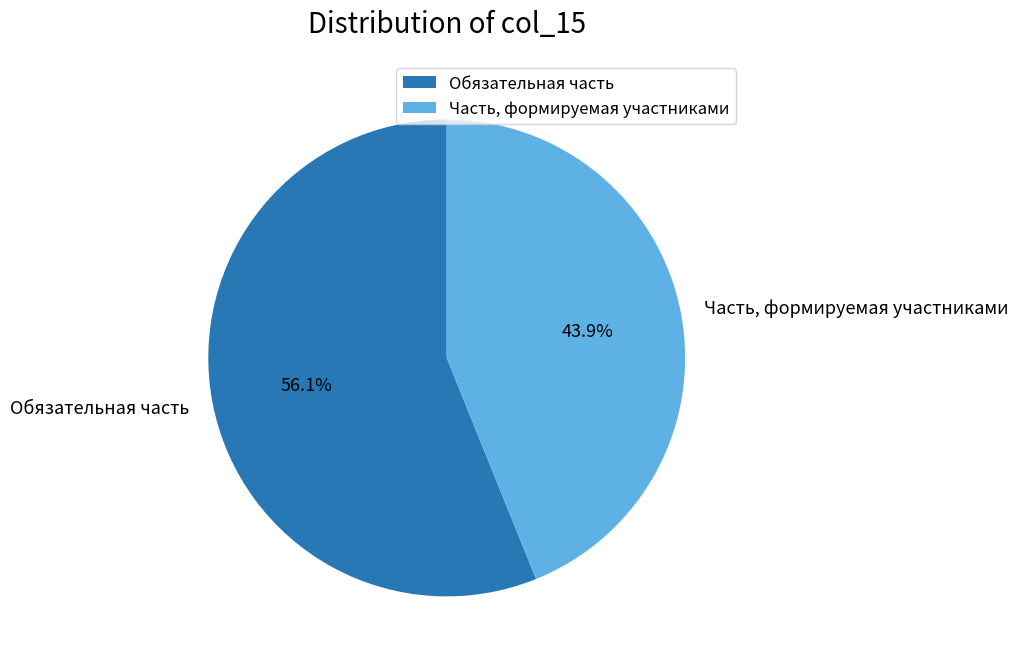

What is the largest slice in the pie chart?

Обязательная часть